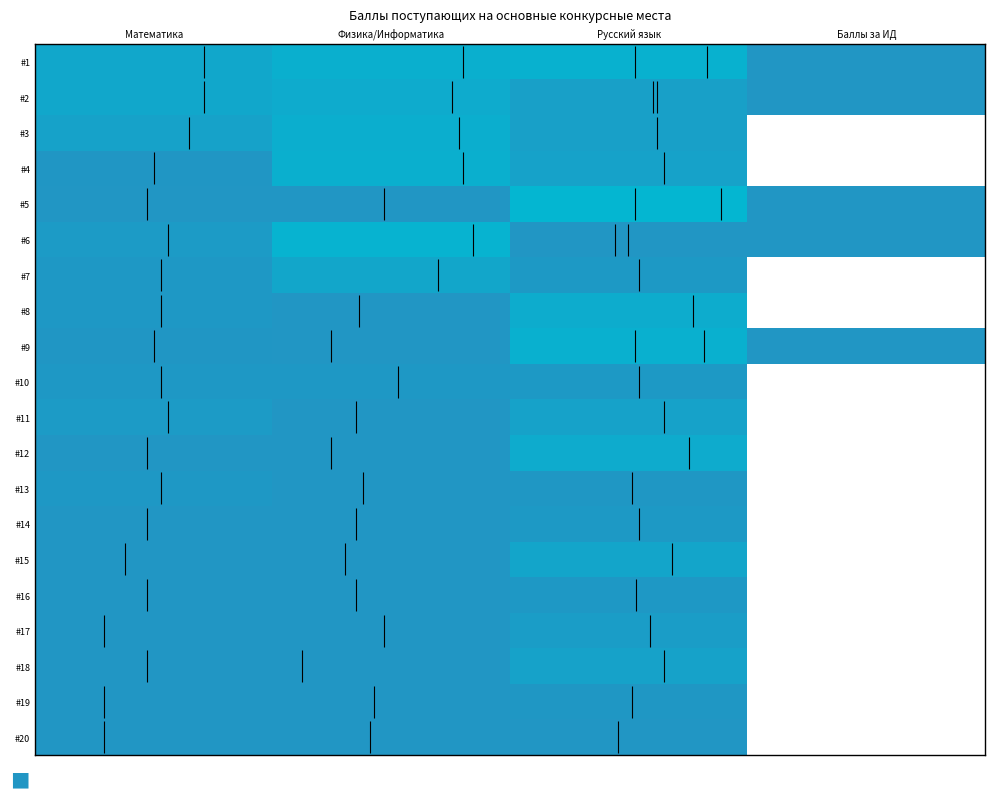

Which category has the lowest value across all series?

Баллы за ИД